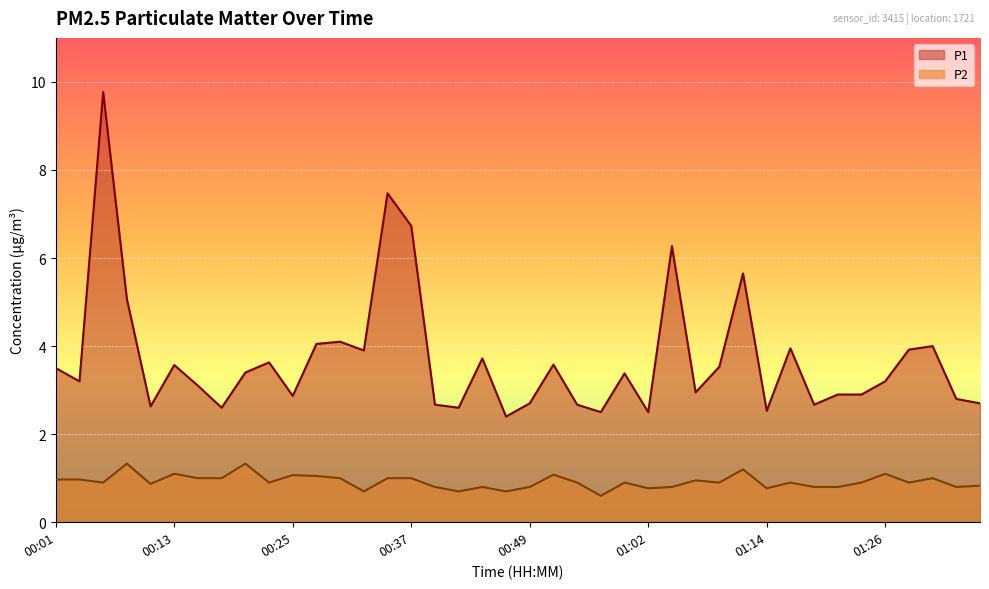

Which series has the largest total across all categories?

P1